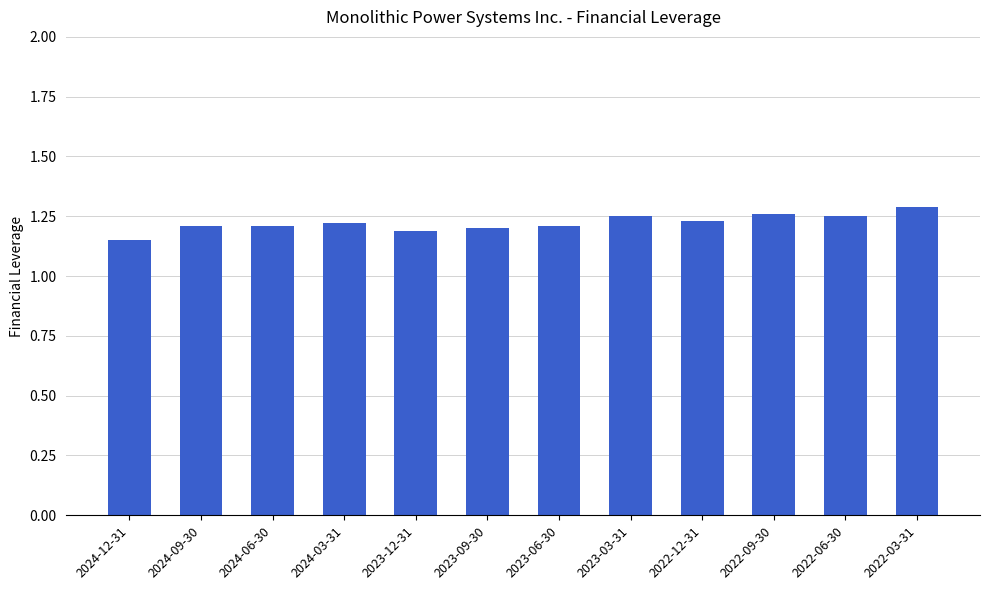

What is the change in value from 2023-12-31 to 2022-09-30?

+0.1